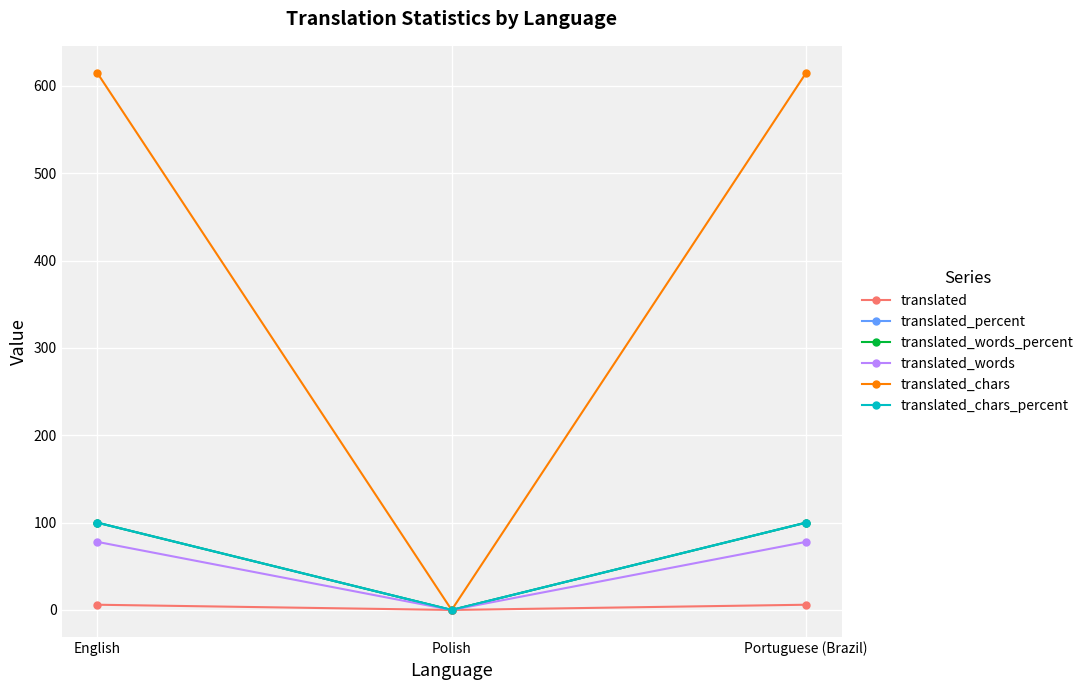

Is this an area chart (filled region under the line)?

No